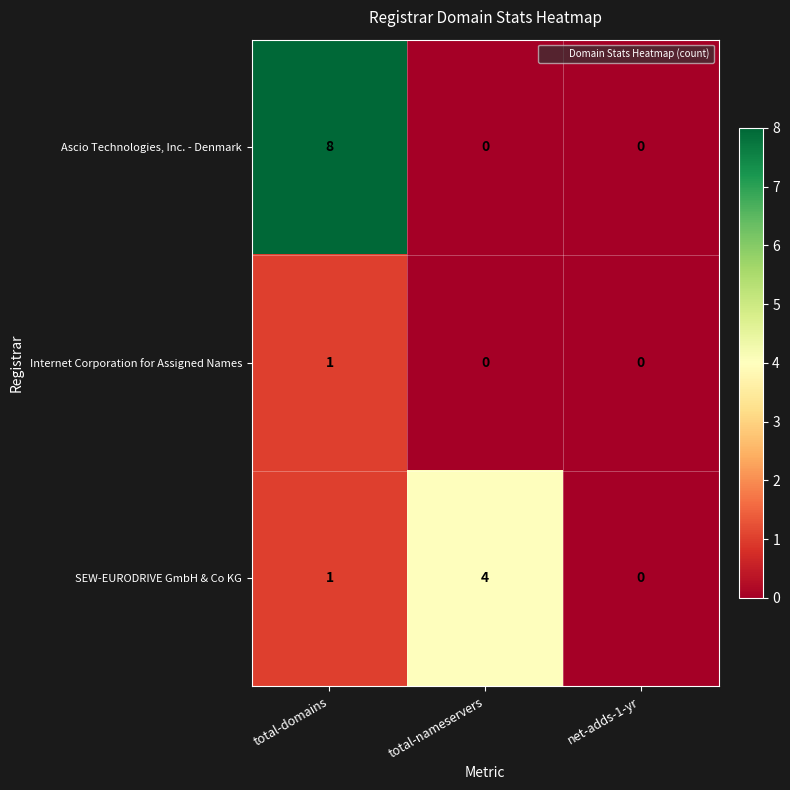

What is the sum of all Ascio Technologies, Inc. - Denmark values?

8